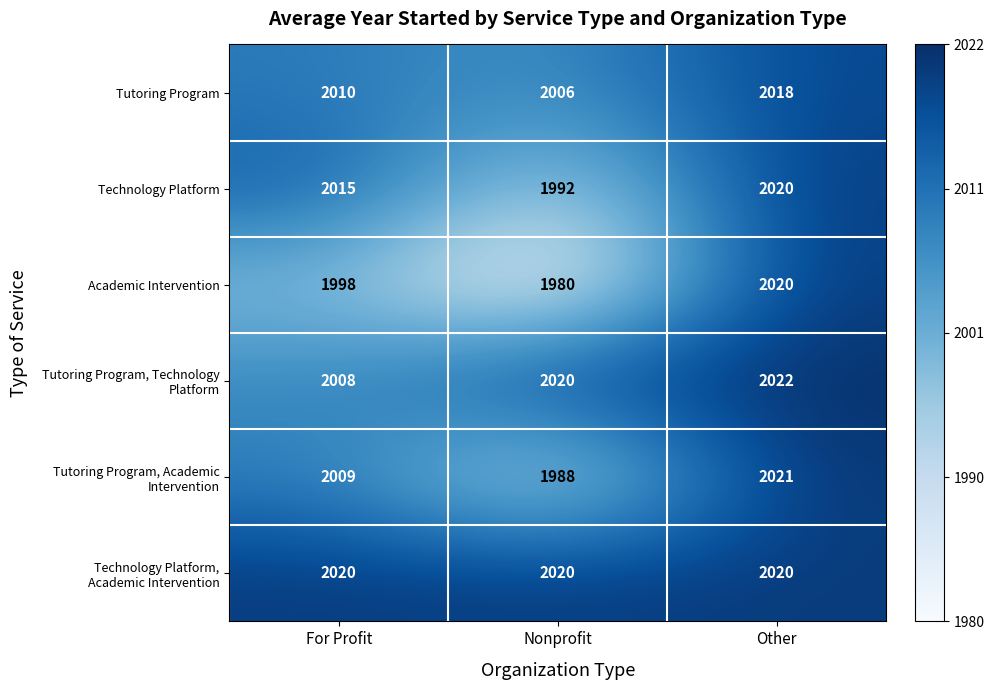

Where is Technology Platform nearest to the value 2006?

For Profit